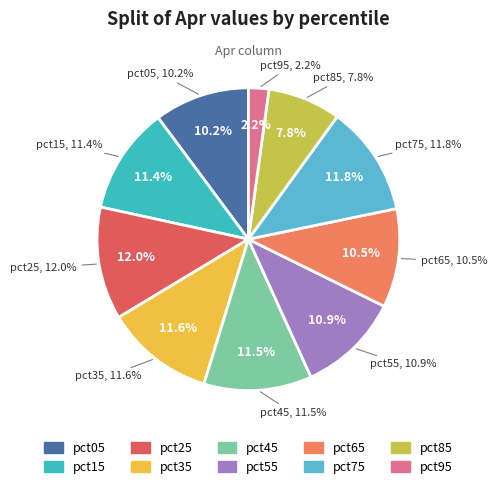

Does any single category account for the majority?

No